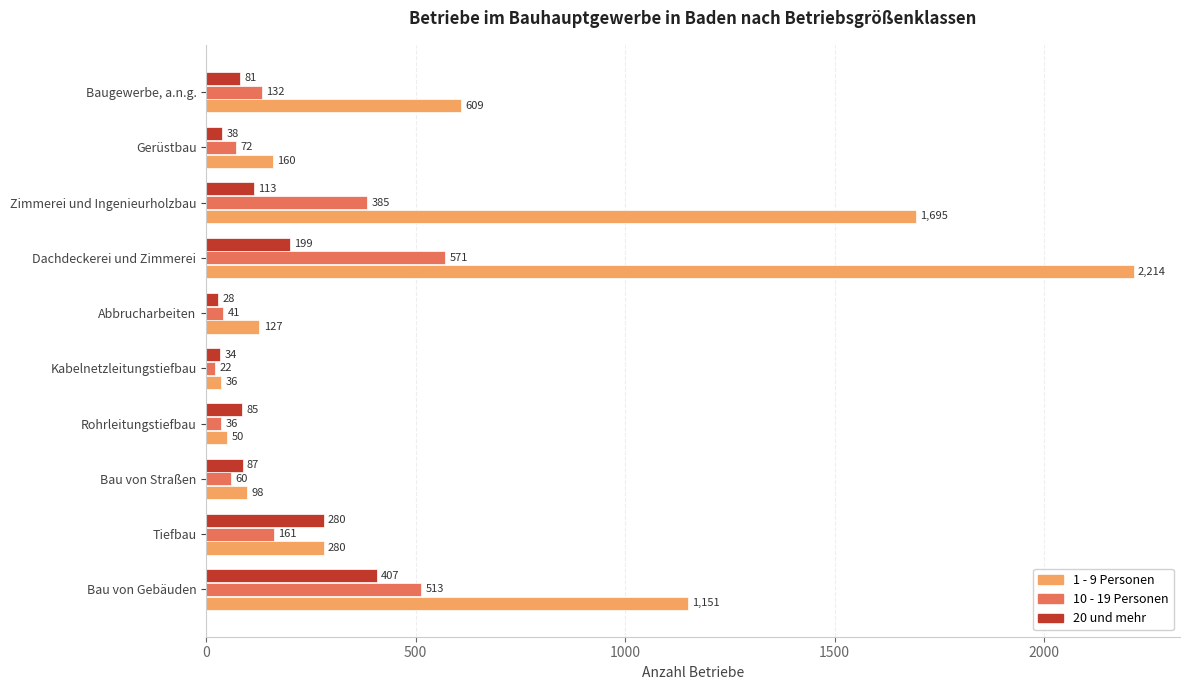

How many distinct data groups are displayed?

3